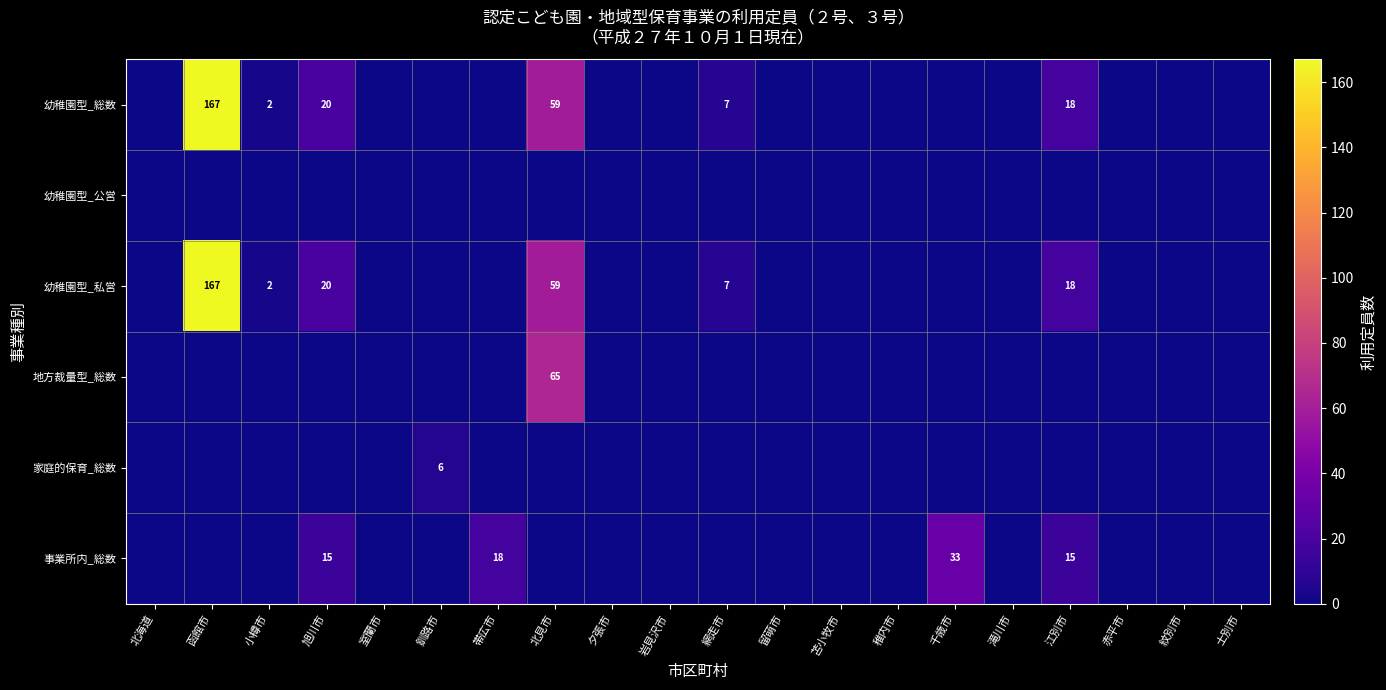

What is the greatest value displayed?

167